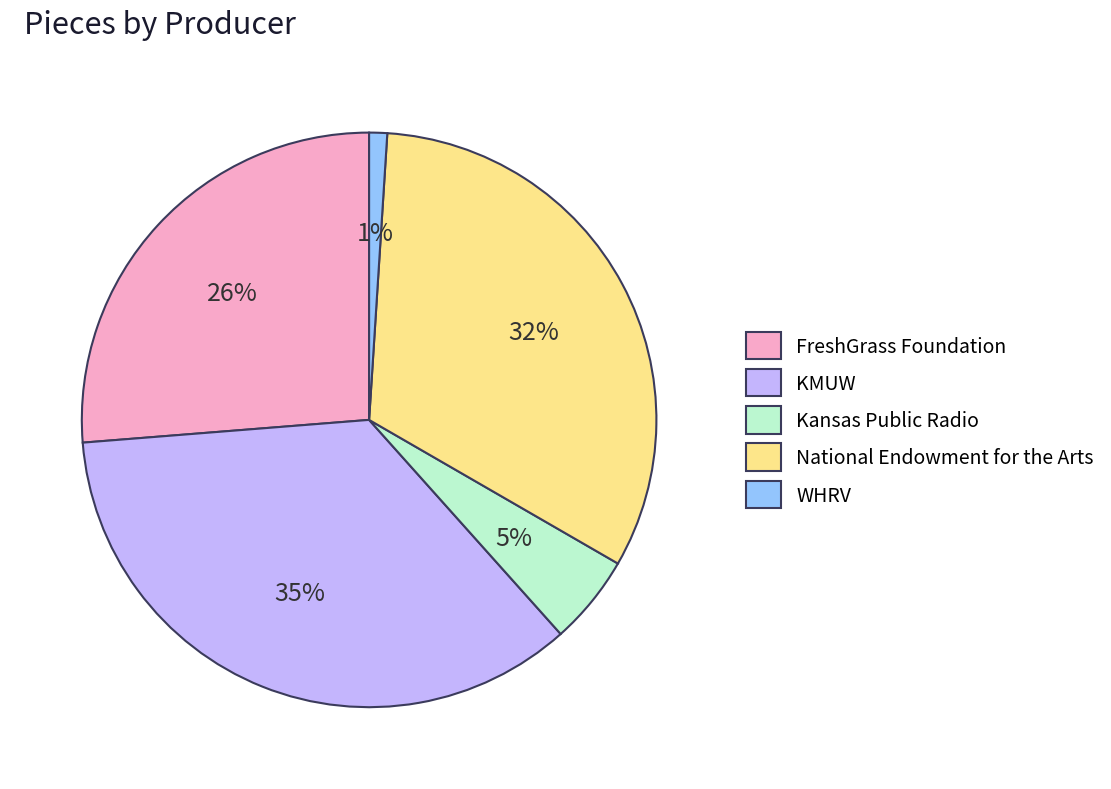

Does FreshGrass Foundation represent more than half of the total?

No